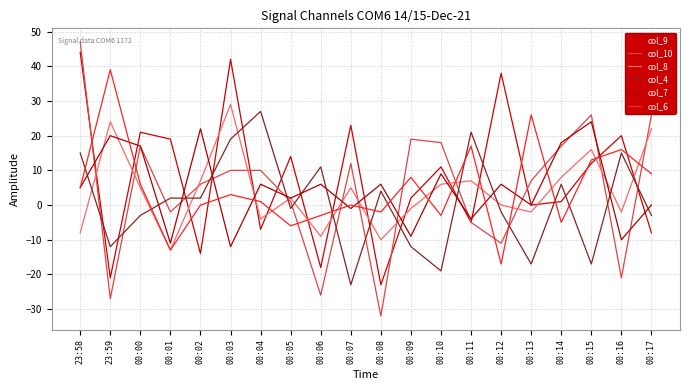

How many interior local peaks does the col_6 series have?

7